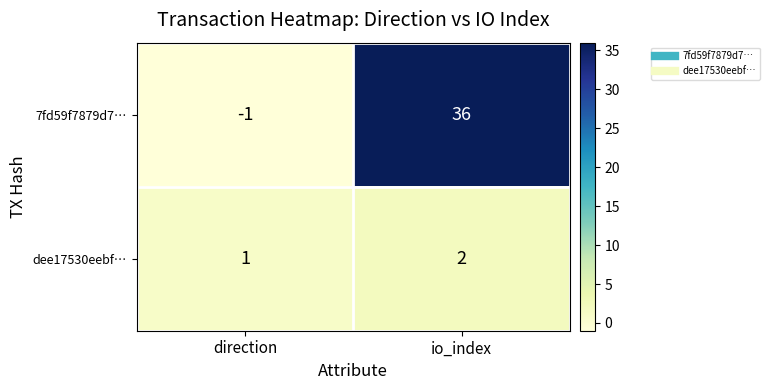

Is it true that dee17530eebf… equals 2 at io_index?

True